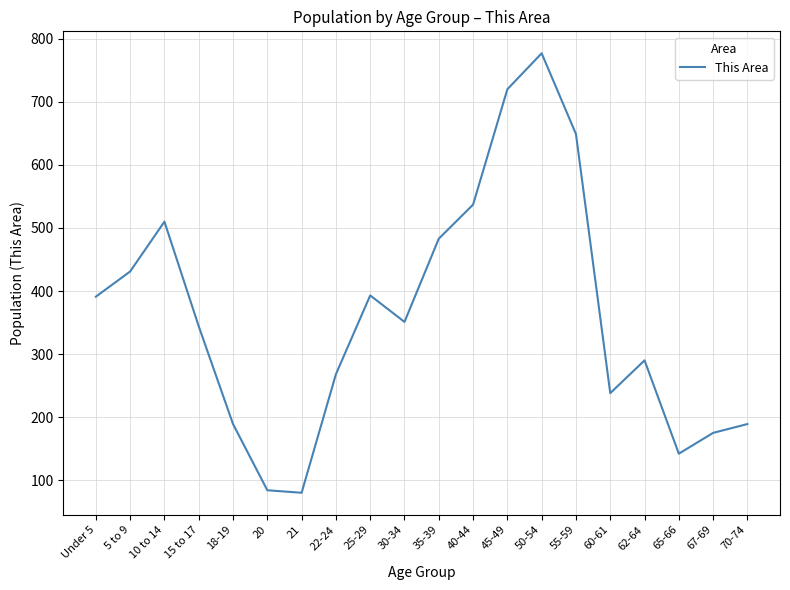

Is it true that the value at 55-59 is 649?

True